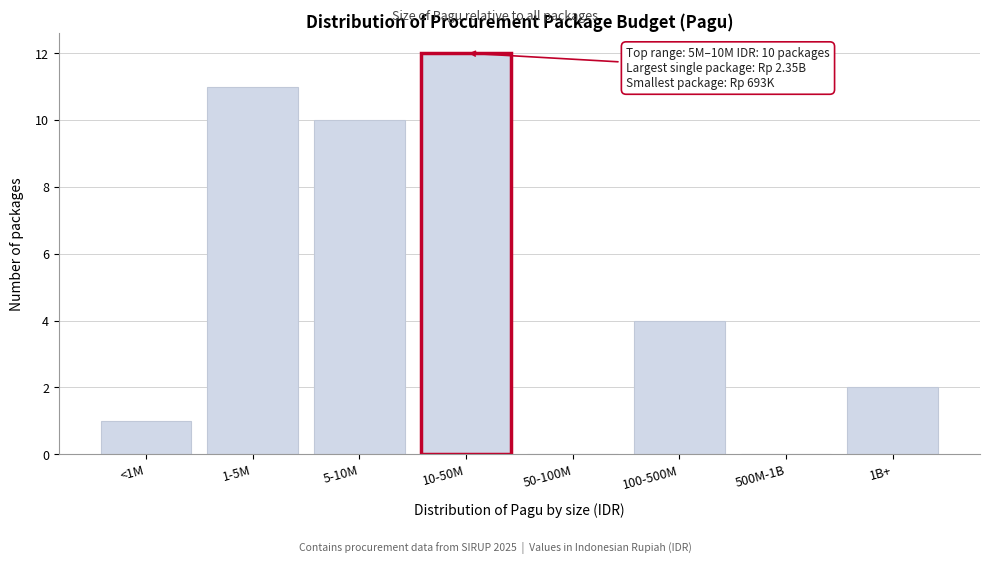

Reading left to right, extract all data points from this chart.

<1M=1	1-5M=11	5-10M=10	10-50M=12	50-100M=0	100-500M=4	500M-1B=0	1B+=2